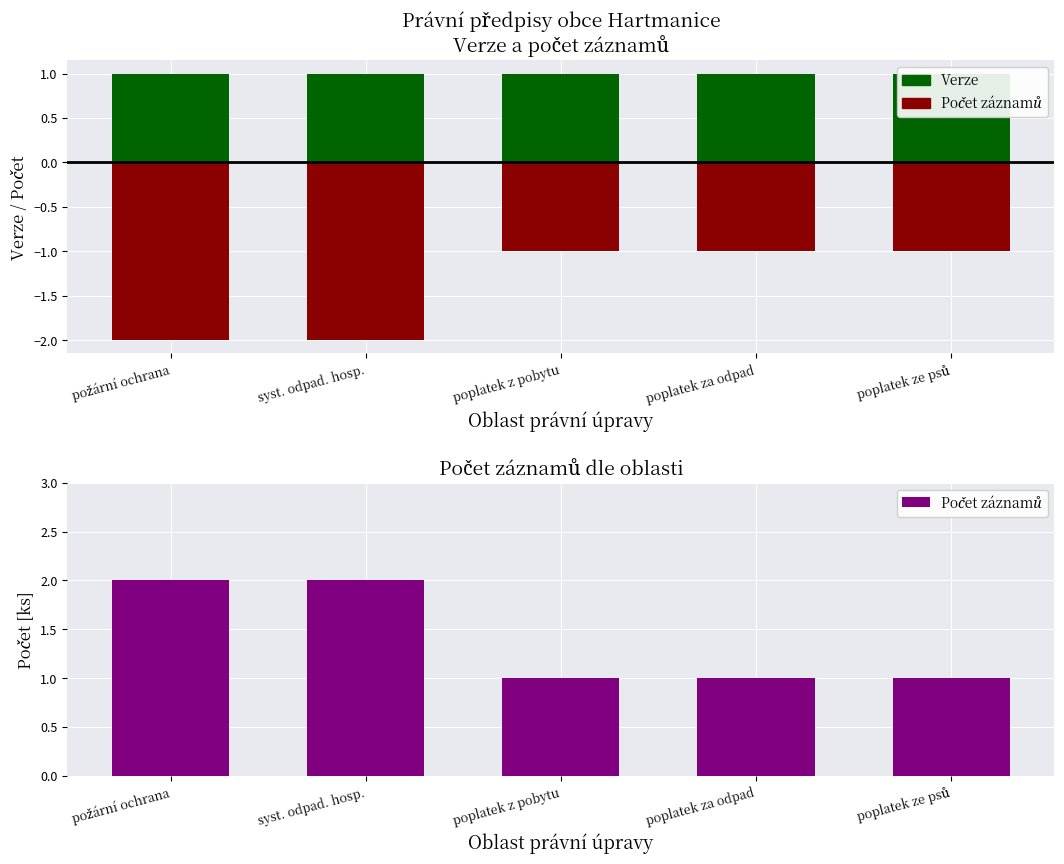

What are all the series names shown in the legend?

Verze, Počet záznamů